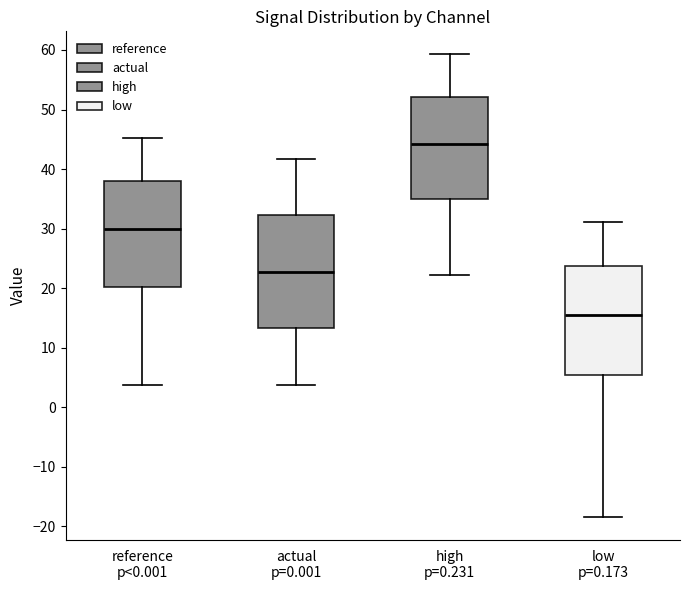

Which box's median line is the highest?

high p=0.231